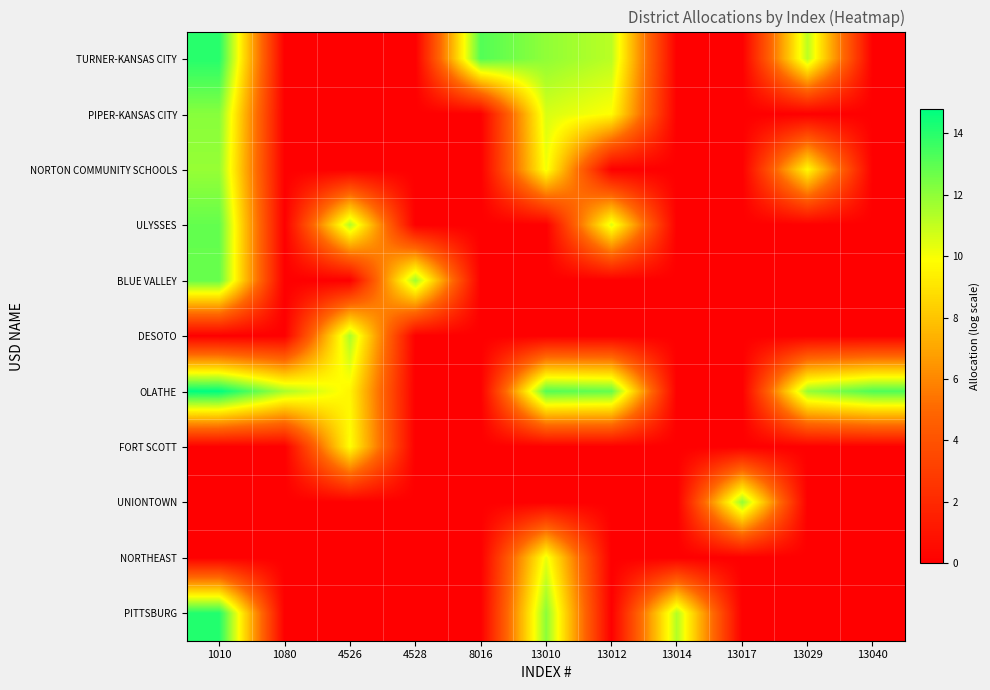

At 13012, list the series in order from largest to smallest.

OLATHE, TURNER-KANSAS CITY, ULYSSES, PIPER-KANSAS CITY, NORTON COMMUNITY SCHOOLS, BLUE VALLEY, DESOTO, FORT SCOTT, UNIONTOWN, NORTHEAST, PITTSBURG